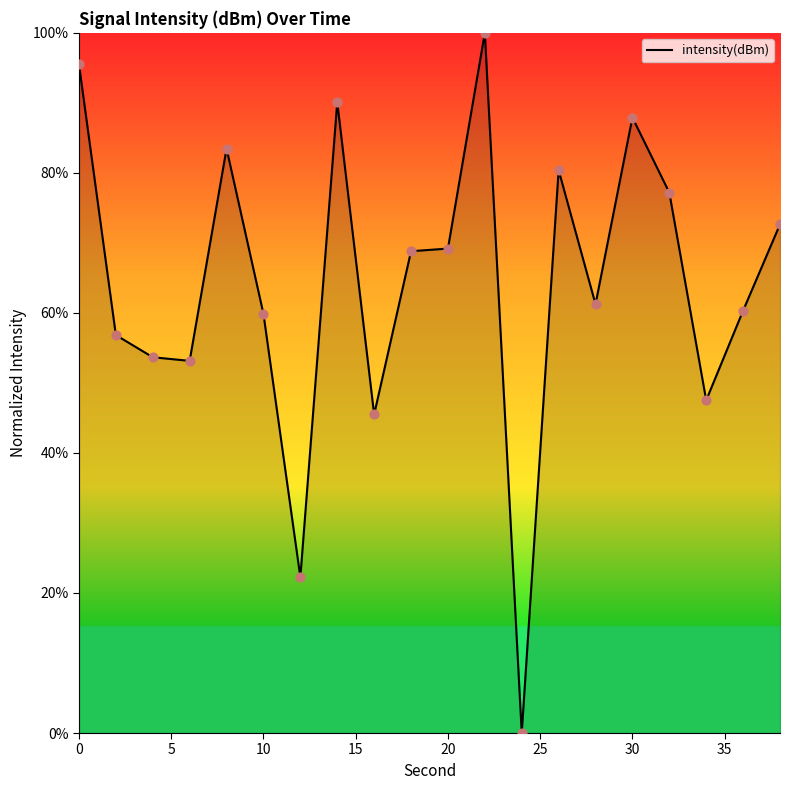

What is the difference between the maximum and minimum values?

100.0